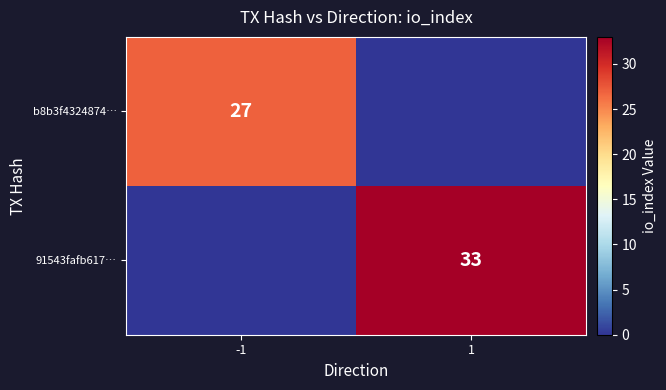

The value of b8b3f4324874… at -1 is 10. True or false?

False